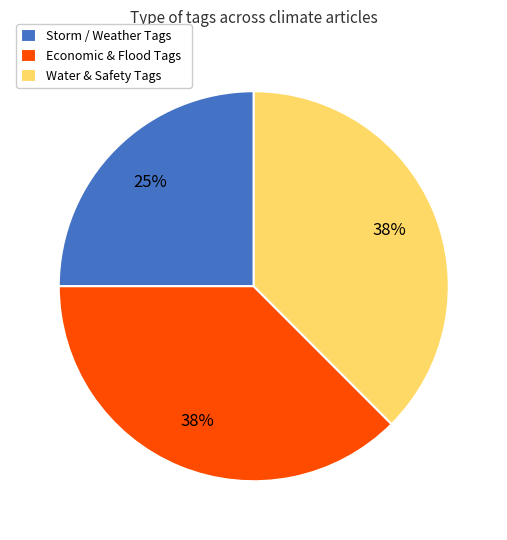

Do Water & Safety Tags and Economic & Flood Tags together represent more than half of the pie?

Yes